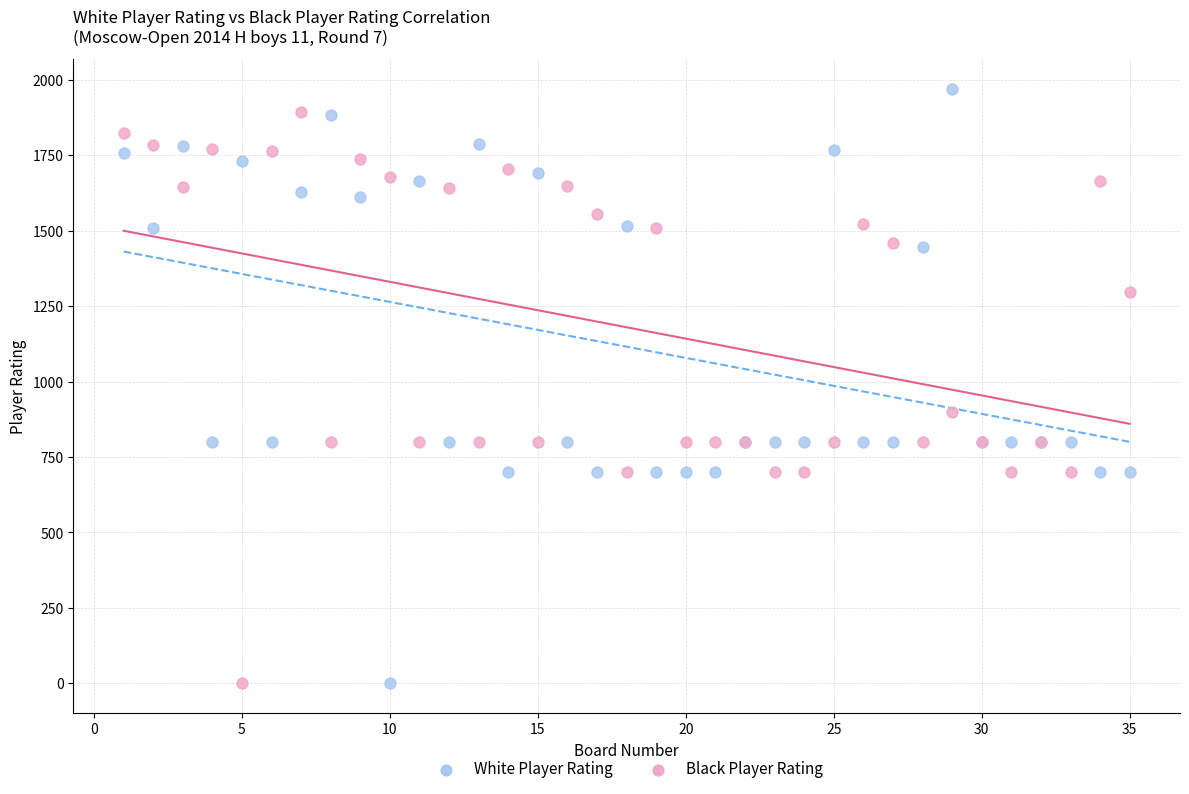

What are all the series names shown in the legend?

White Player Rating, Black Player Rating